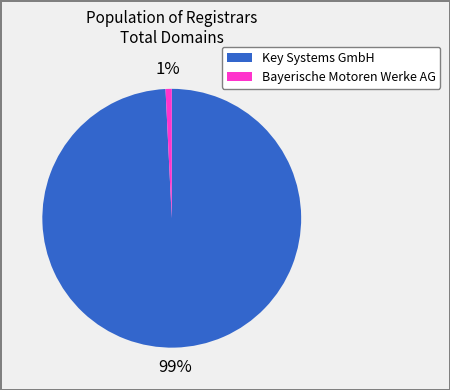

To the nearest percent, what is the average slice percentage?

50%